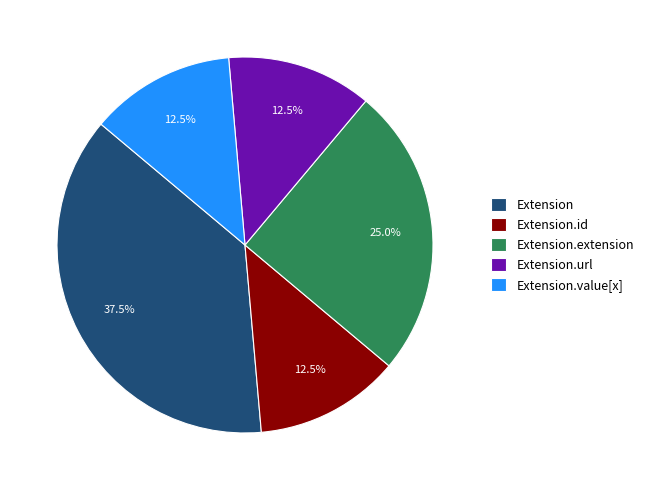

To the nearest percent, what is the average slice percentage?

20%